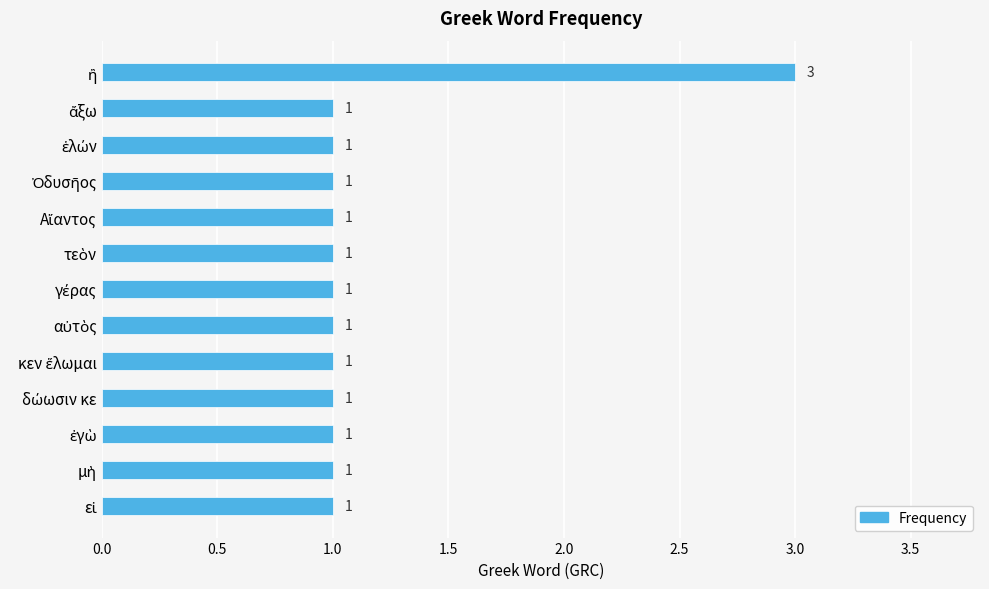

What is the value of the 10th bar from the top?

1